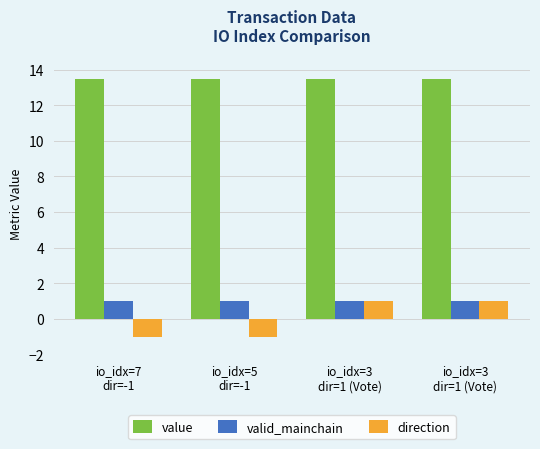

How many distinct data groups are displayed?

3